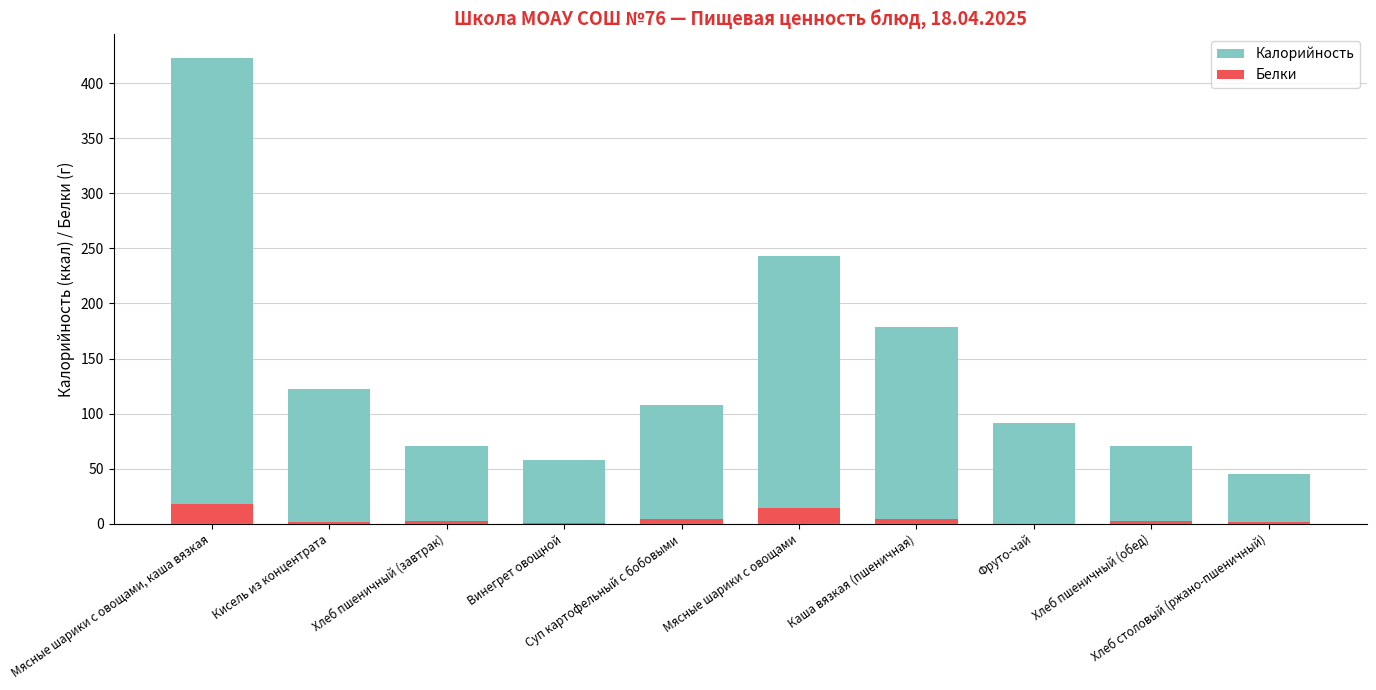

Rank the categories by Белки value from lowest to highest.

Фруто-чай, Винегрет овощной, Кисель из концентрата, Хлеб столовый (ржано-пшеничный), Хлеб пшеничный (завтрак), Хлеб пшеничный (обед), Суп картофельный с бобовыми, Каша вязкая (пшеничная), Мясные шарики с овощами, Мясные шарики с овощами, каша вязкая